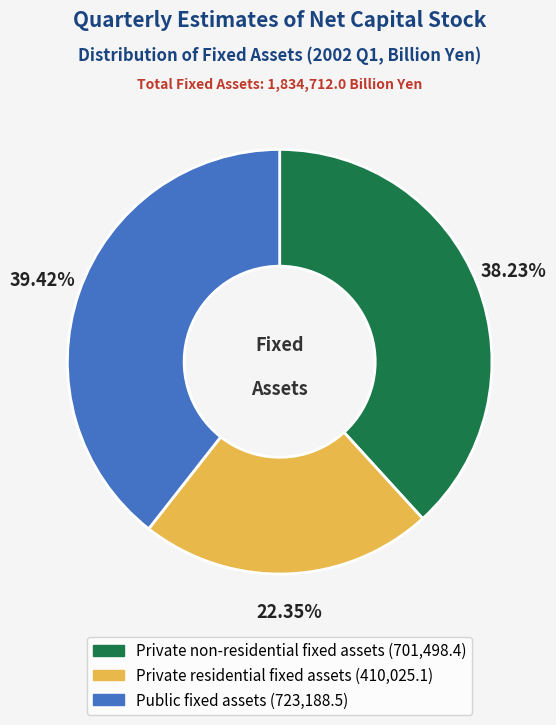

Which slice is the largest?

Public fixed assets